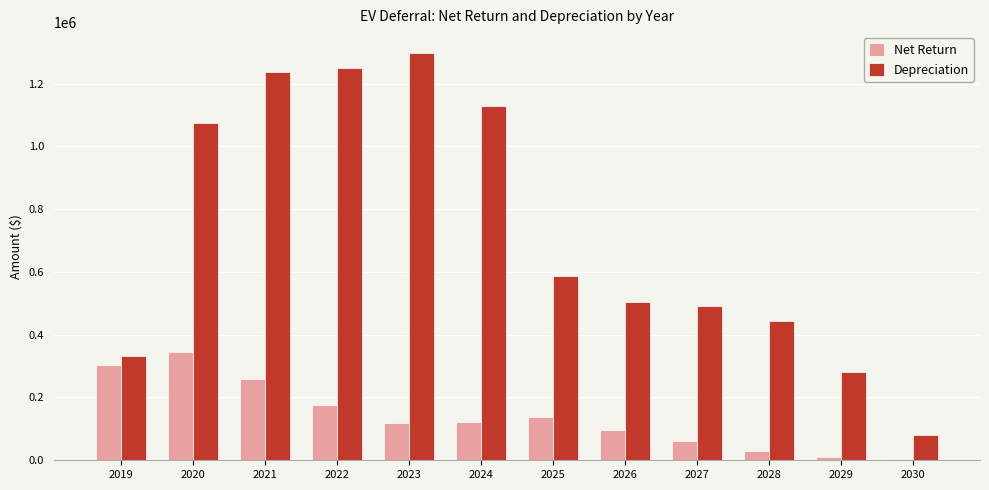

What is the average value of the Net Return series?

138474.5